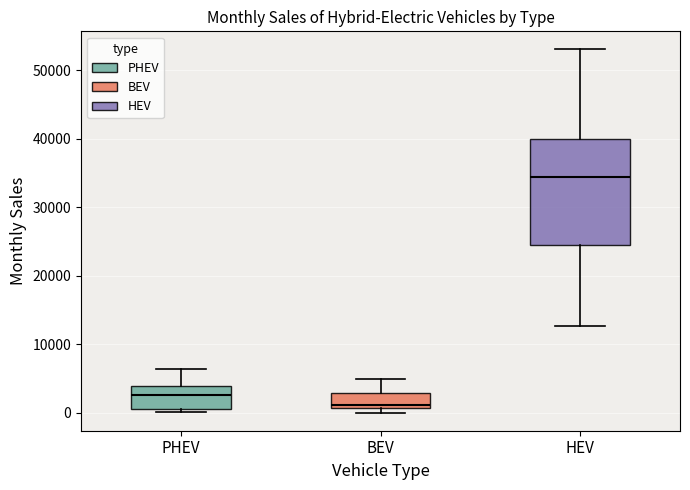

Which box has the highest median line?

HEV